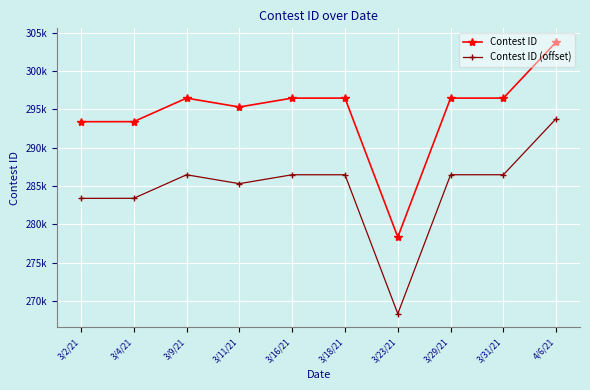

Which has a higher value, 3/11/21 or 4/6/21?

4/6/21